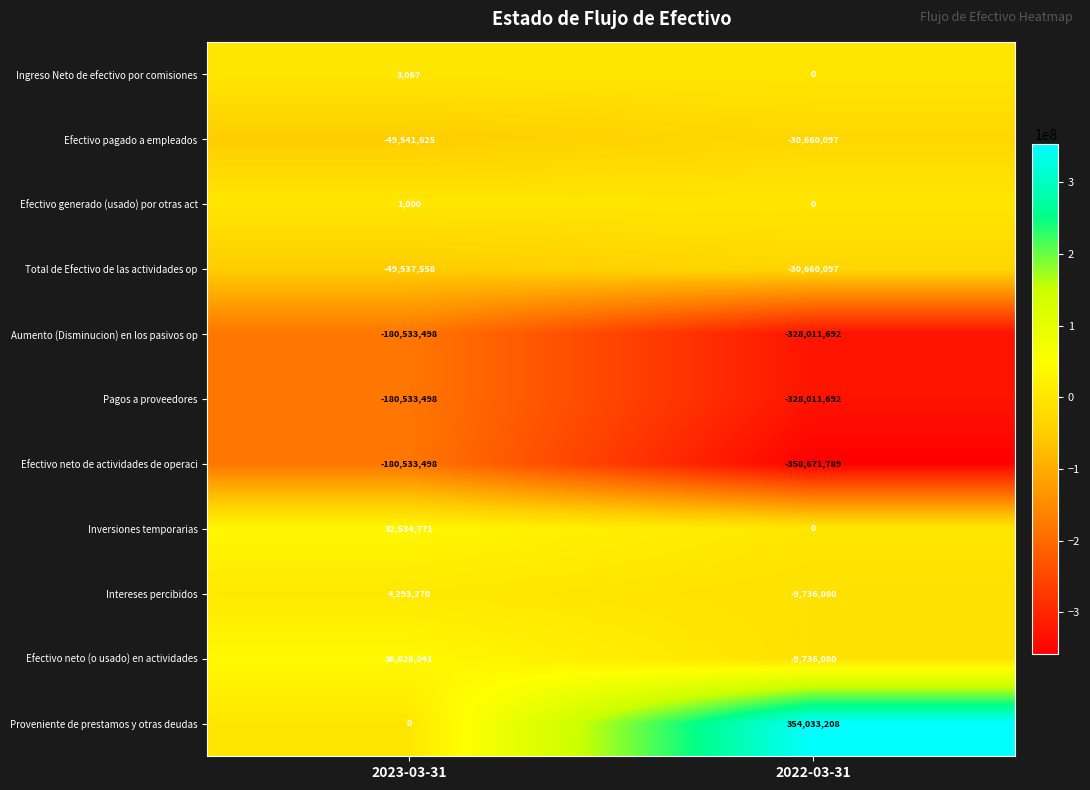

The value of Efectivo generado (usado) por otras act at 2022-03-31 is 0. True or false?

True